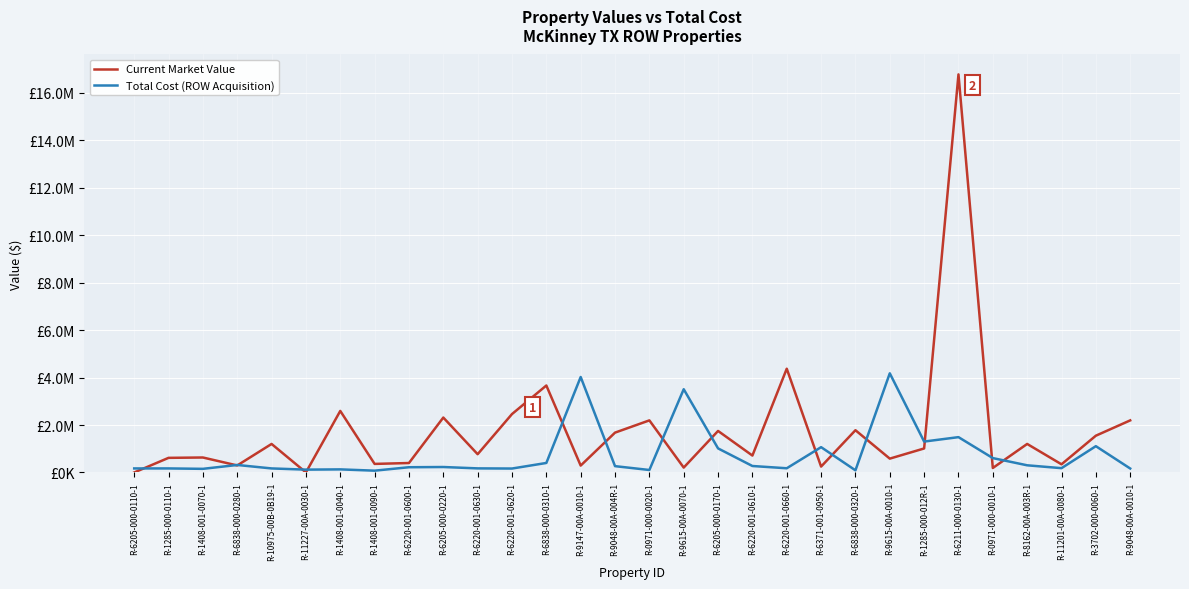

After their last crossing, which series has the higher values: Total Cost (ROW Acquisition) or Current Market Value?

Current Market Value